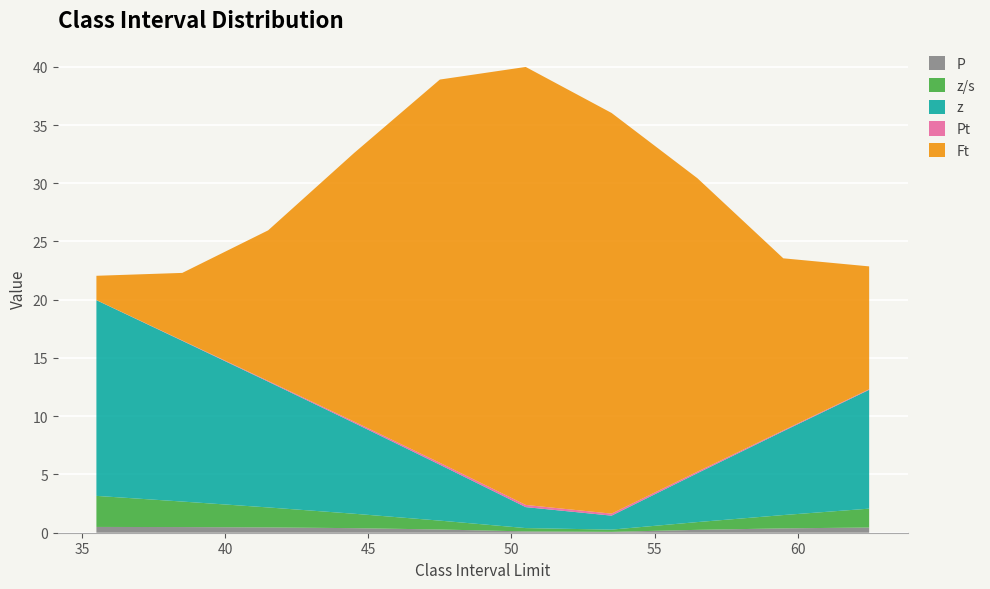

Reading left to right, what are all the values shown in this chart?

Pt: 35.5=0.0	38.5=0.0	41.5=0.1	44.5=0.1	47.5=0.2	50.5=0.2	53.5=0.2	56.5=0.1	59.5=0.1	62.5=0.1
Ft: 35.5=2.1	38.5=5.8	41.5=12.9	44.5=23.0	47.5=32.9	50.5=37.6	53.5=34.4	56.5=25.2	59.5=14.8	62.5=10.5
z: 35.5=16.8	38.5=13.8	41.5=10.8	44.5=7.8	47.5=4.8	50.5=1.8	53.5=1.2	56.5=4.2	59.5=7.2	62.5=10.2
z/s: 35.5=2.7	38.5=2.2	41.5=1.7	44.5=1.2	47.5=0.8	50.5=0.3	53.5=0.2	56.5=0.7	59.5=1.1	62.5=1.6
P: 35.5=0.5	38.5=0.5	41.5=0.5	44.5=0.4	47.5=0.3	50.5=0.1	53.5=0.1	56.5=0.2	59.5=0.4	62.5=0.4